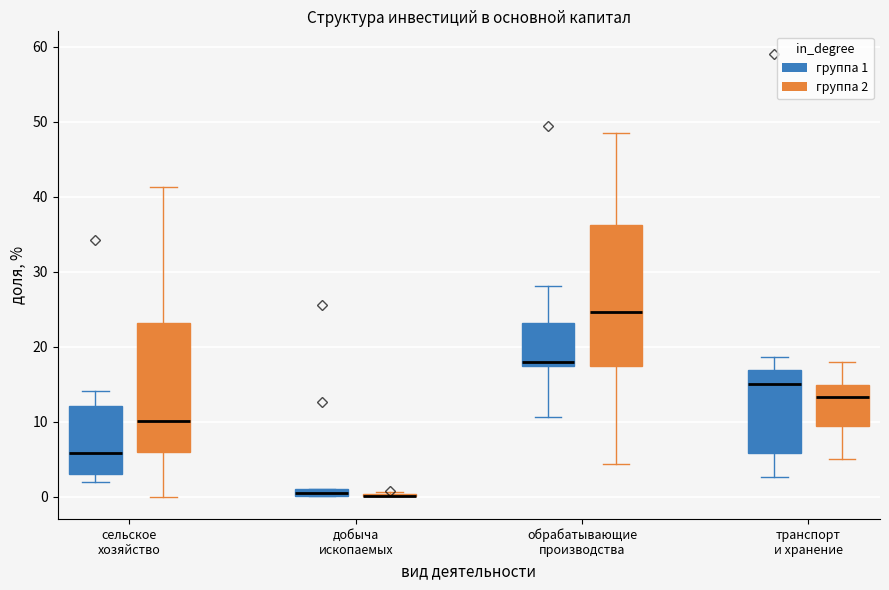

Where does the lower whisker of the box for сельское хозяйство (группа 2) end on the y-axis? The values are not printed on the chart, so give them approximately, as read against the axis.

0